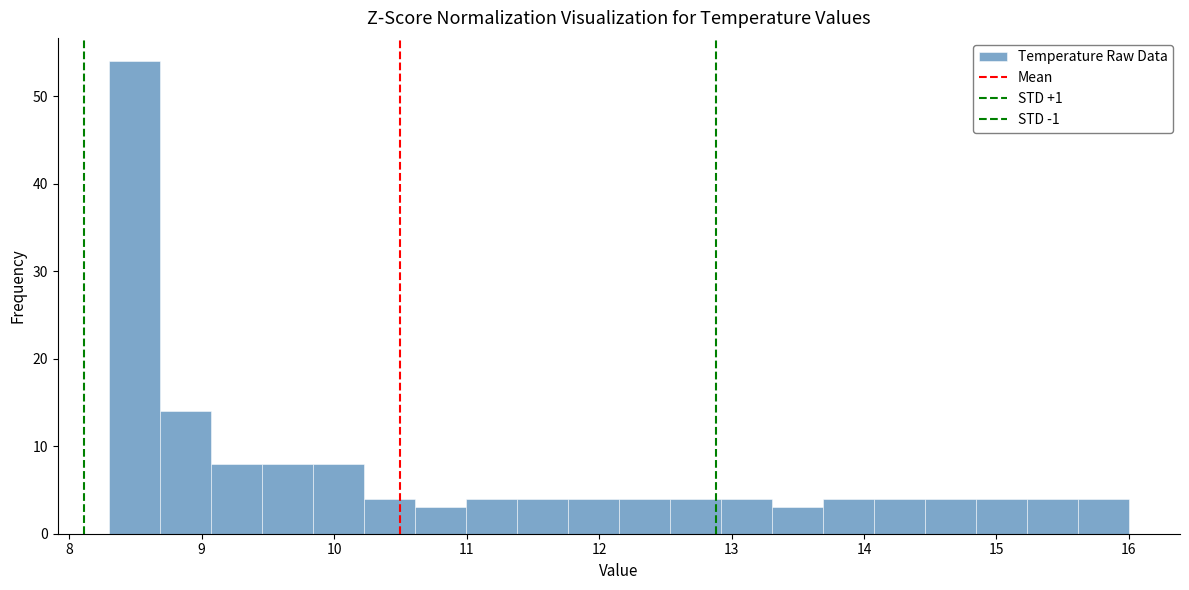

Around what value on the x-axis is the tallest bar? Give the approximate position of its centre, as read against the axis.

8.5